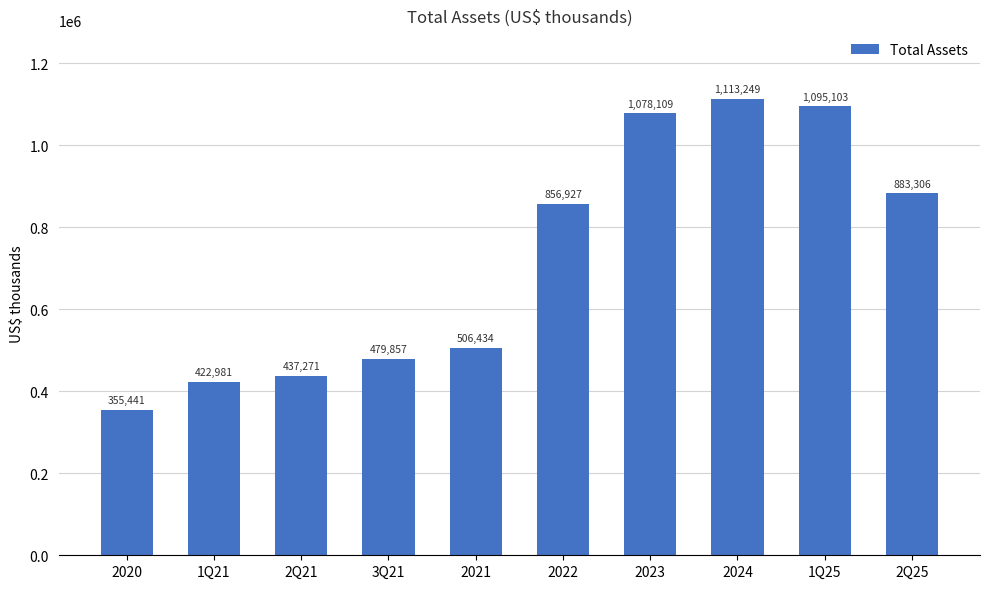

Reading left to right, what are all the values shown in this chart?

2020=355441	1Q21=422981	2Q21=437271	3Q21=479857	2021=506434	2022=856927	2023=1078109	2024=1113249	1Q25=1095103	2Q25=883306